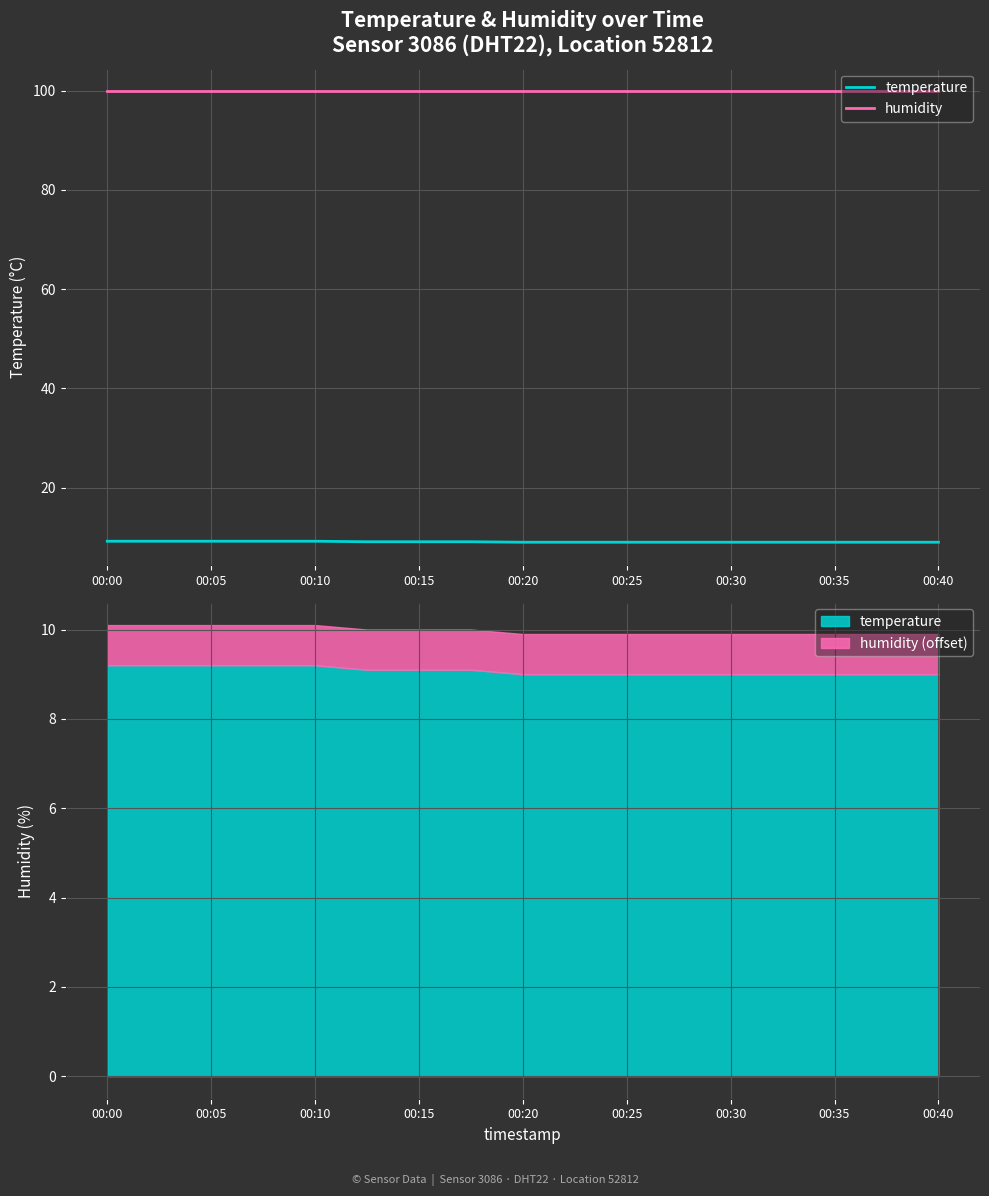

True or false: humidity and temperature intersect in this chart.

False